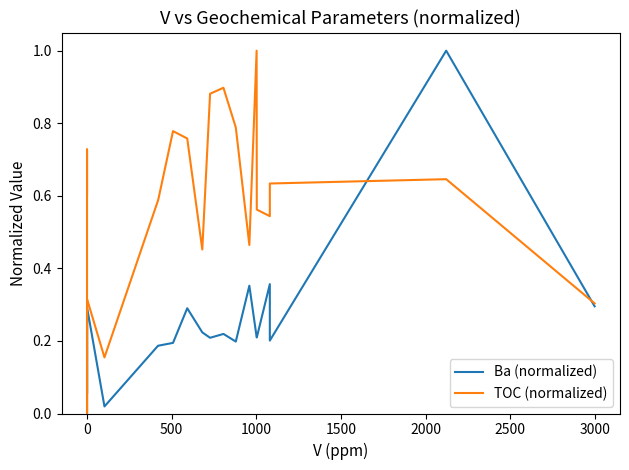

How many interior local valleys does the TOC (normalized) series have?

5